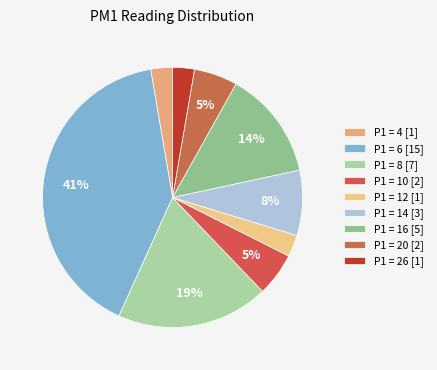

Count the number of slices in the pie.

9